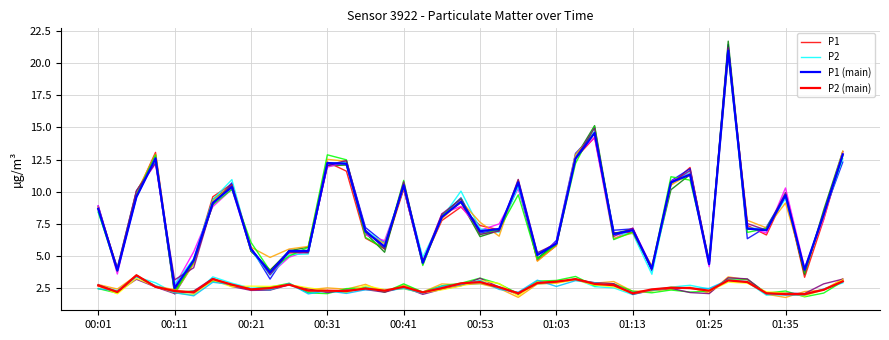

What is the sum of all P2 (main) values?

102.6